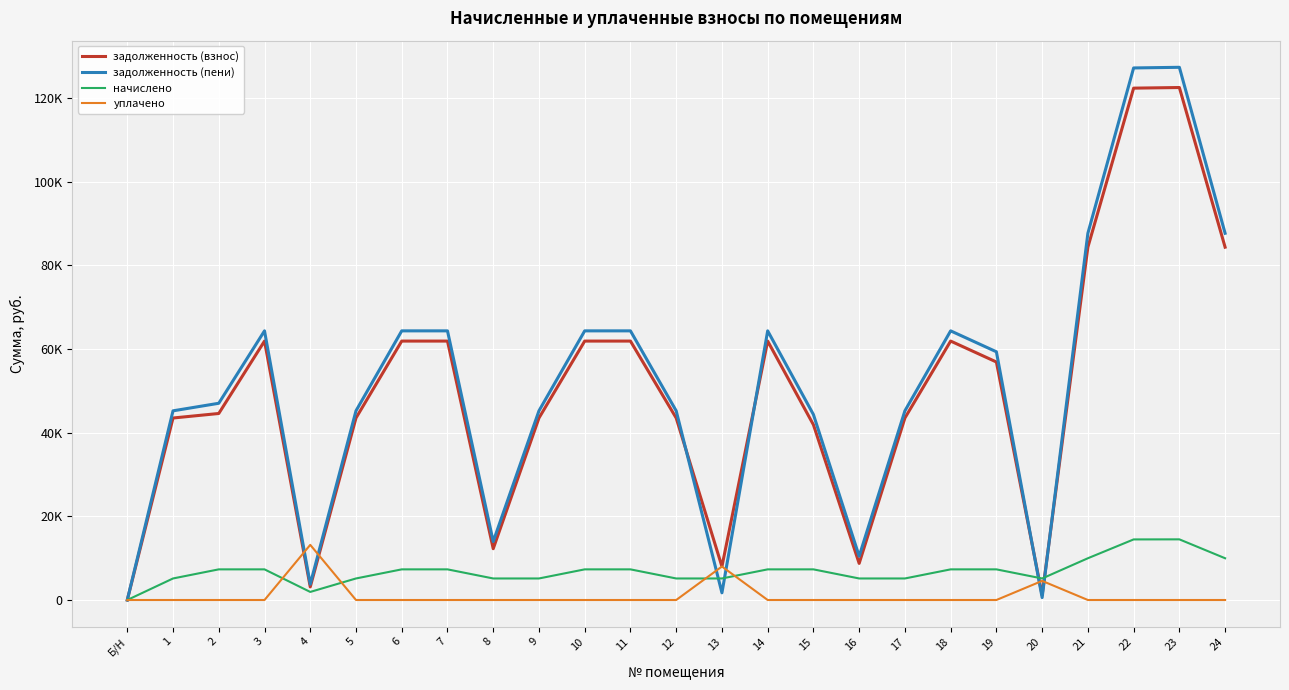

How many interior local valleys does the начислено series have?

2